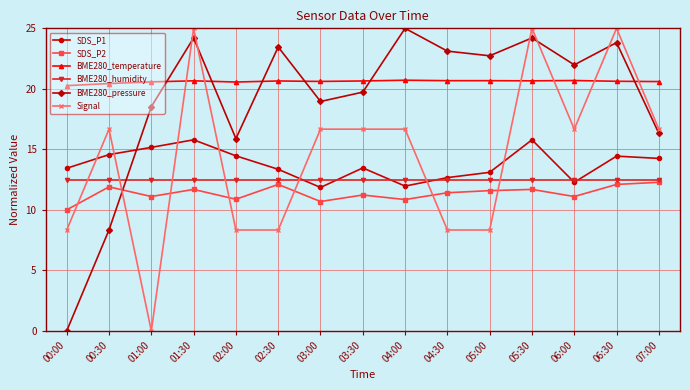

Where does the BME280_pressure series first go above 21?

01:30